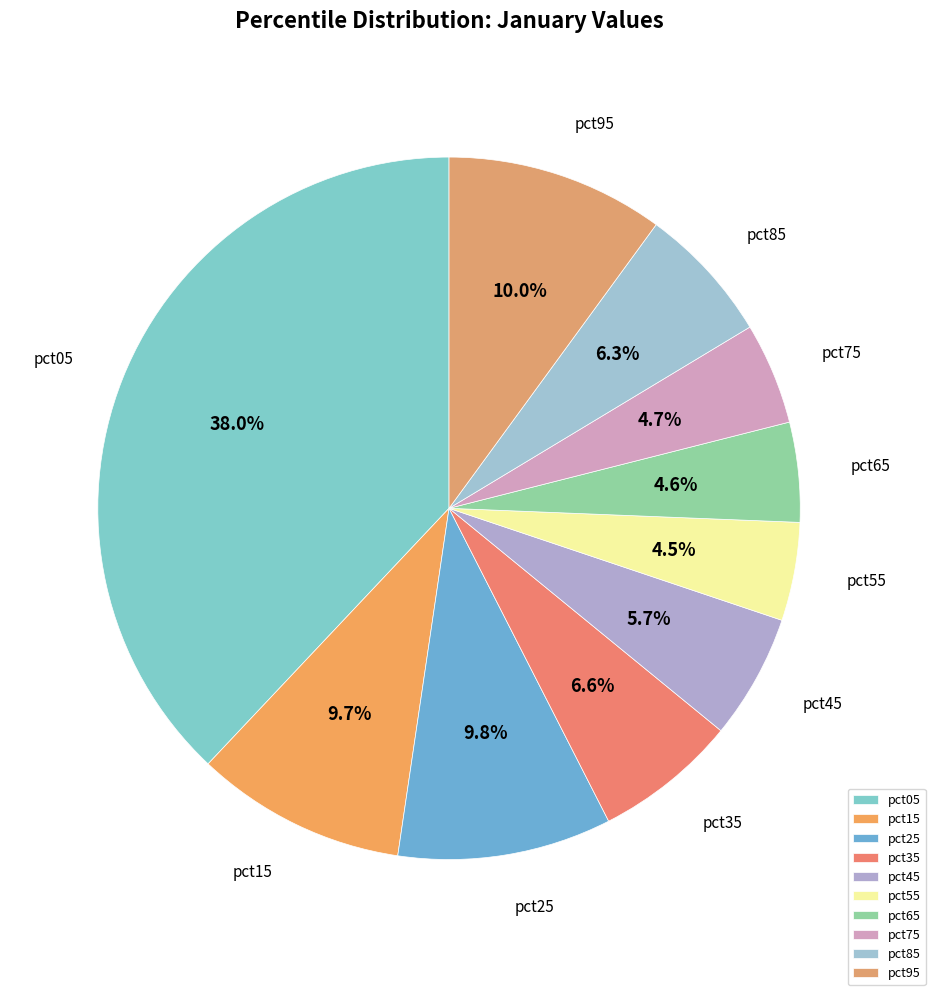

What percentage is NOT represented by pct05?

62.0%